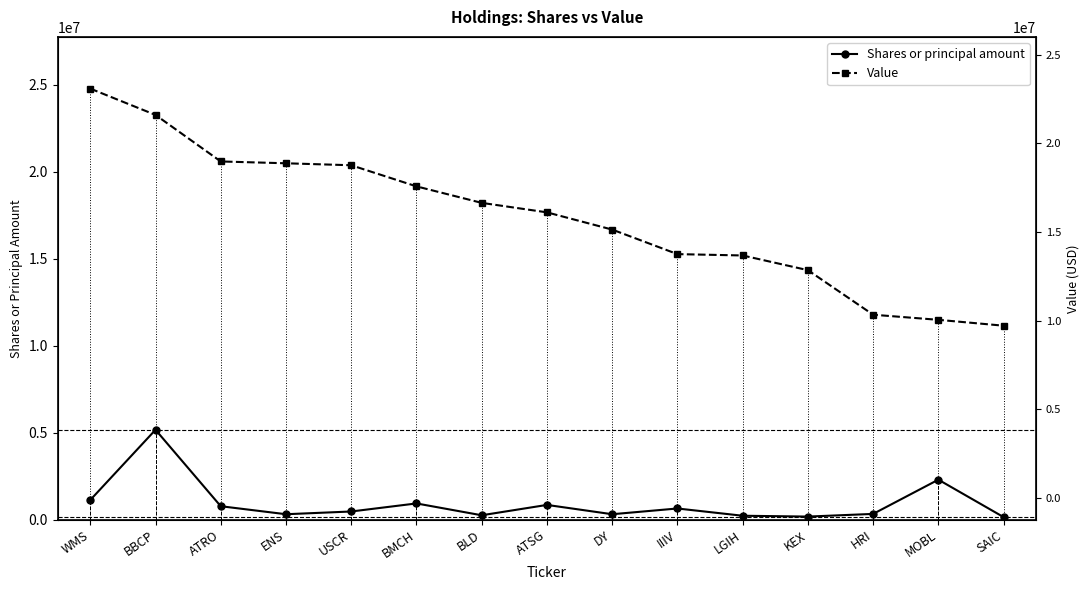

What is the difference between the maximum and minimum values in the Value series?

13619000